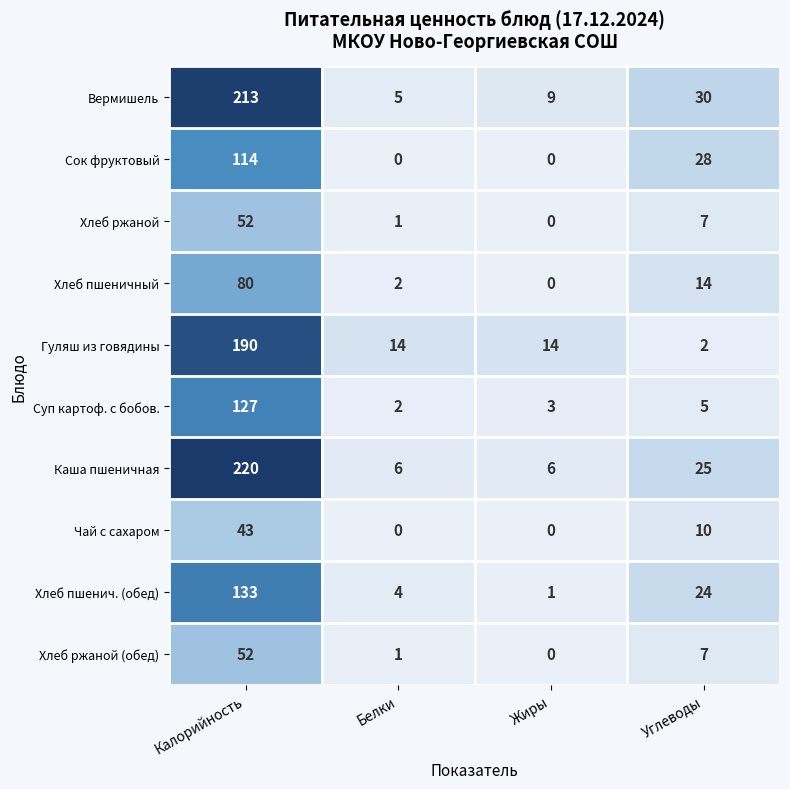

Which label corresponds to the largest value in the chart?

Калорийность